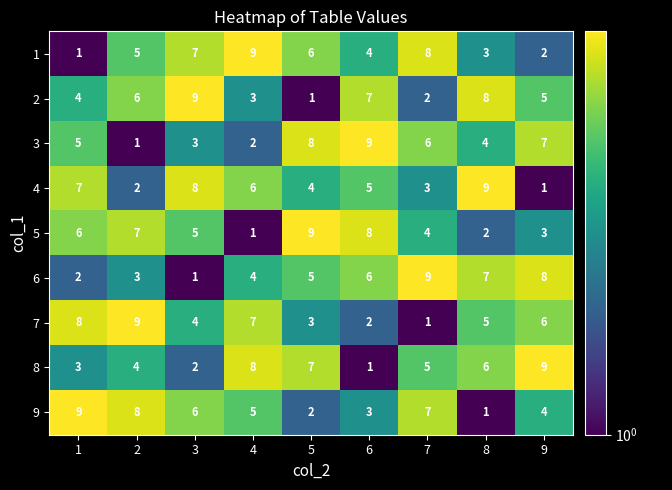

What is the sum of all 3 values?

45